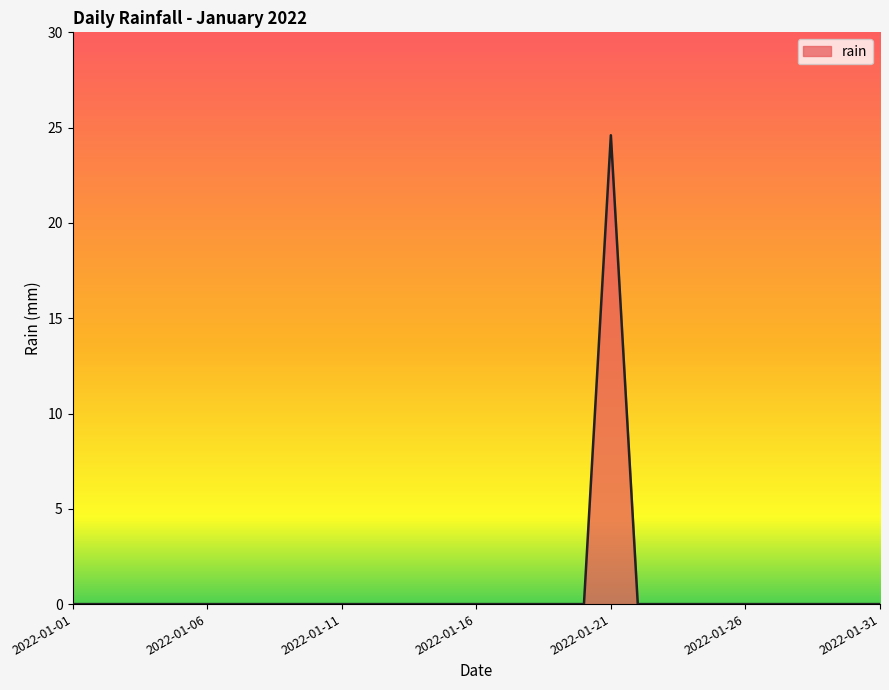

Does the chart display data point markers on the line(s)?

No